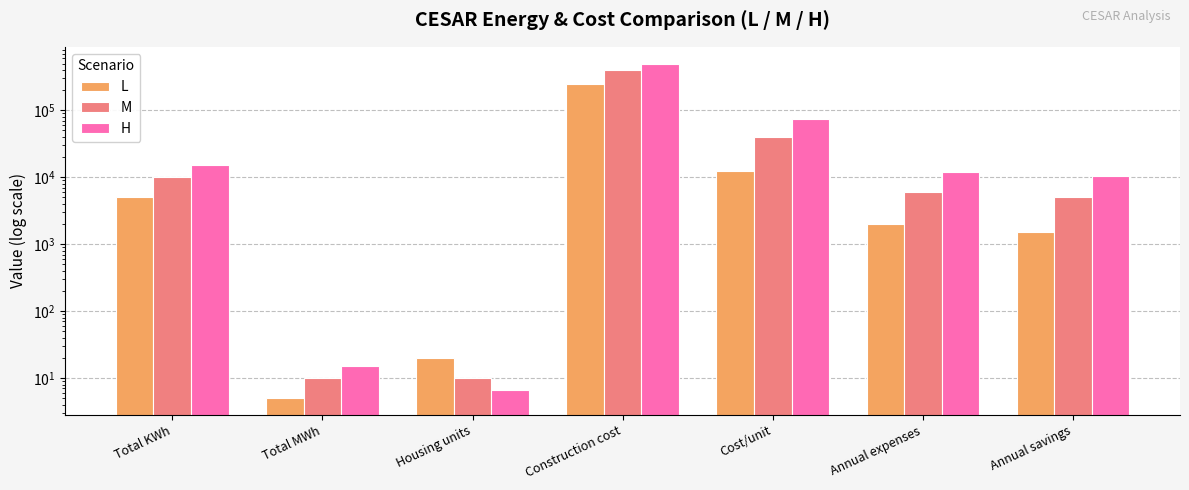

Between Construction cost and Housing units, which is larger?

Construction cost